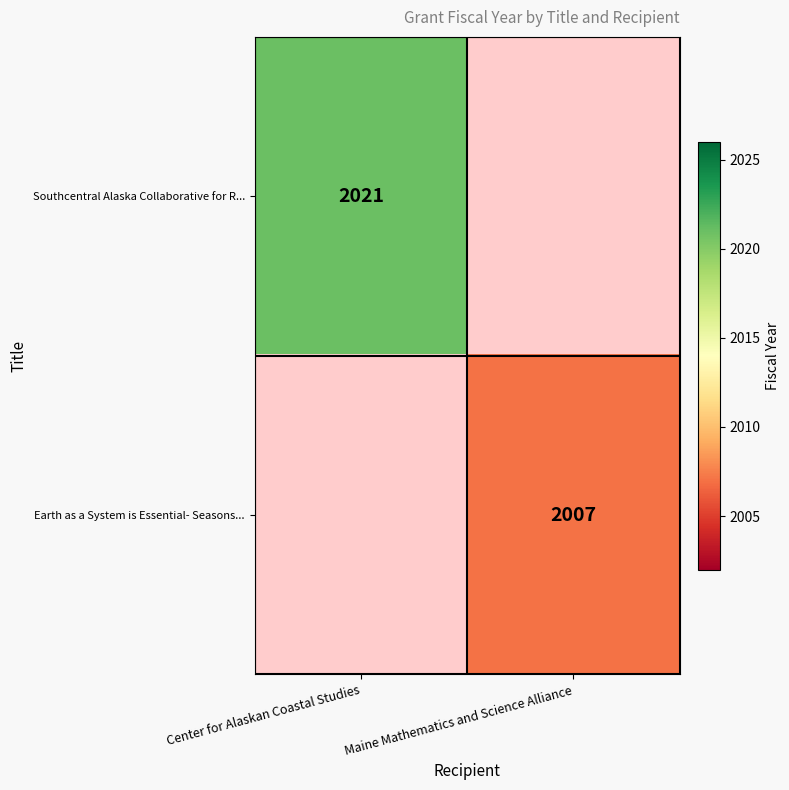

Which category has the highest value across all series?

Center for Alaskan Coastal Studies